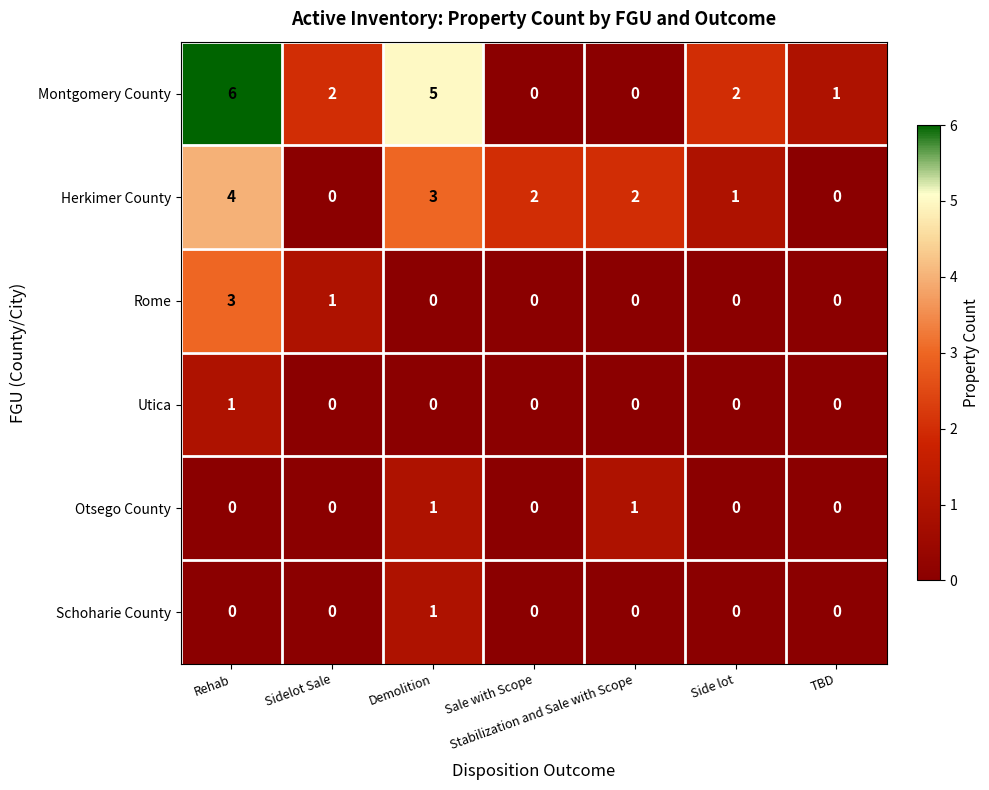

What is the sum of all Montgomery County values?

16